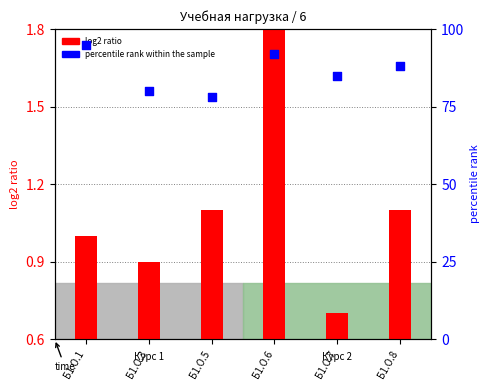

Which series has the widest spread of Y values?

percentile rank within the sample